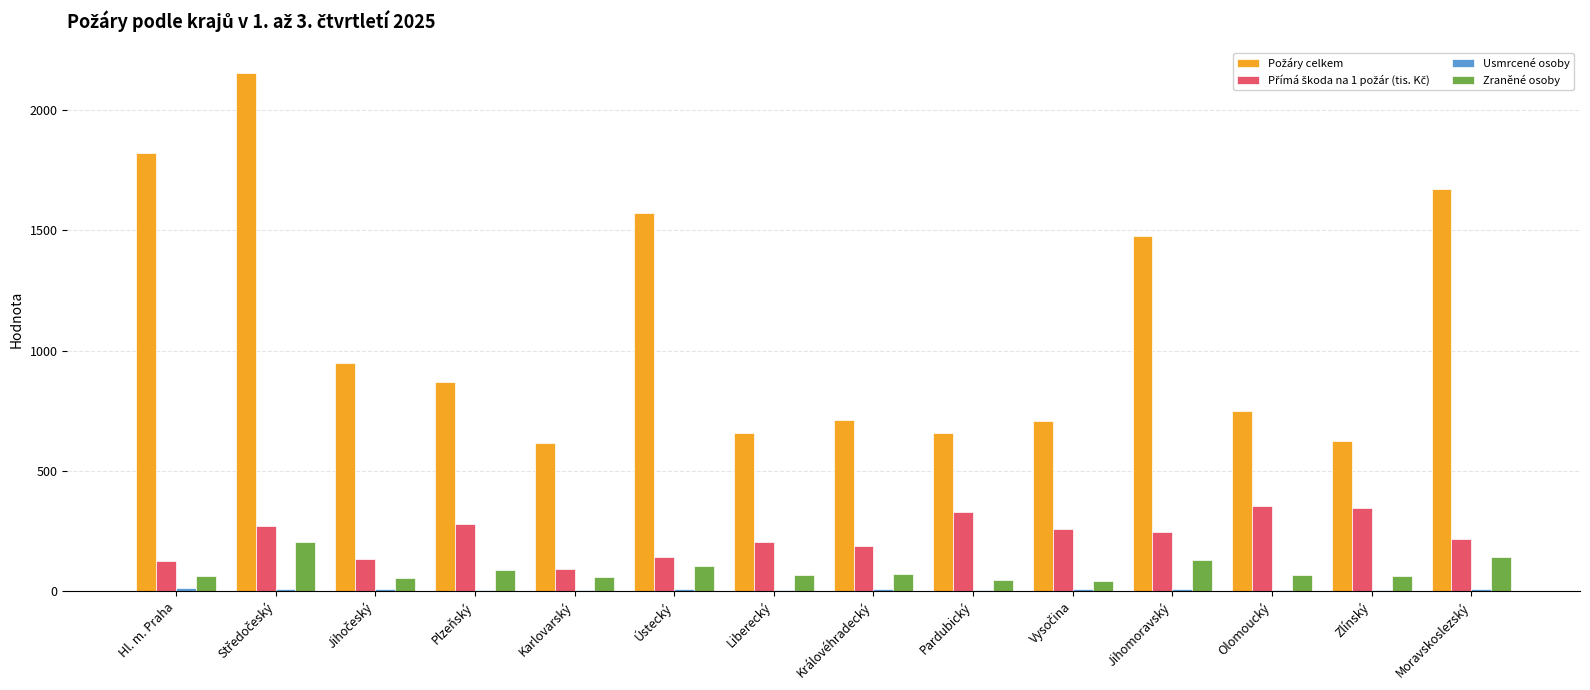

Is it true that Zraněné osoby equals 102.0 at Ústecký?

True